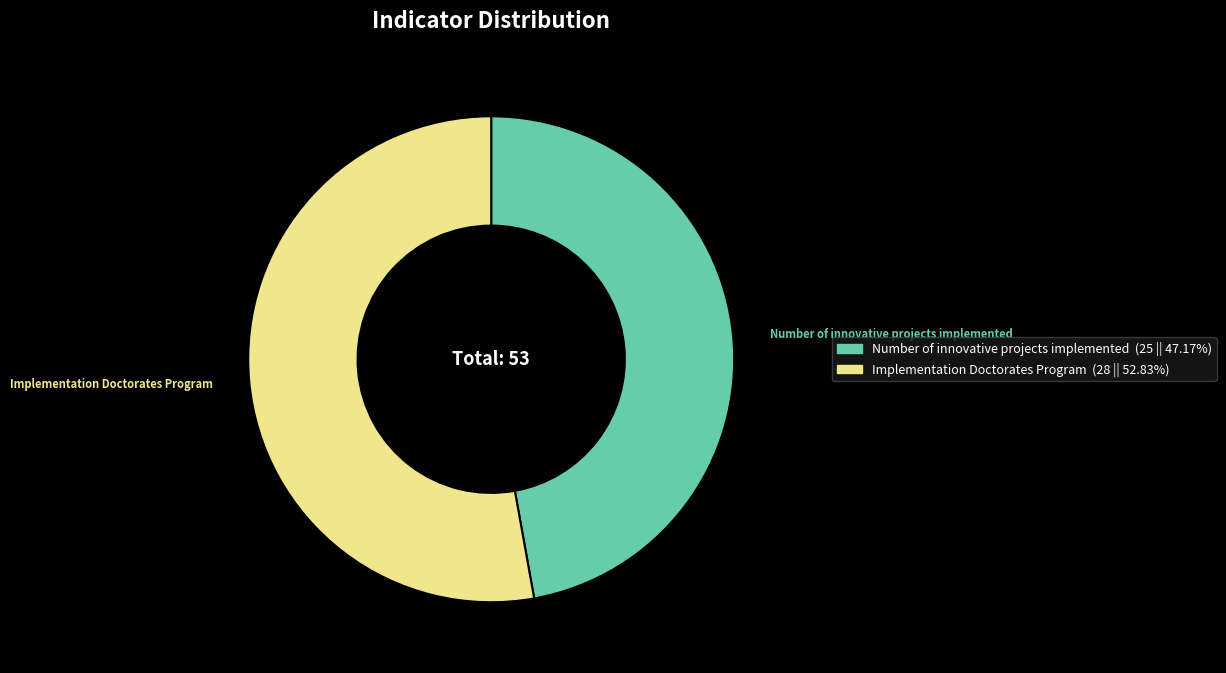

Which slice is the largest?

Implementation Doctorates Program